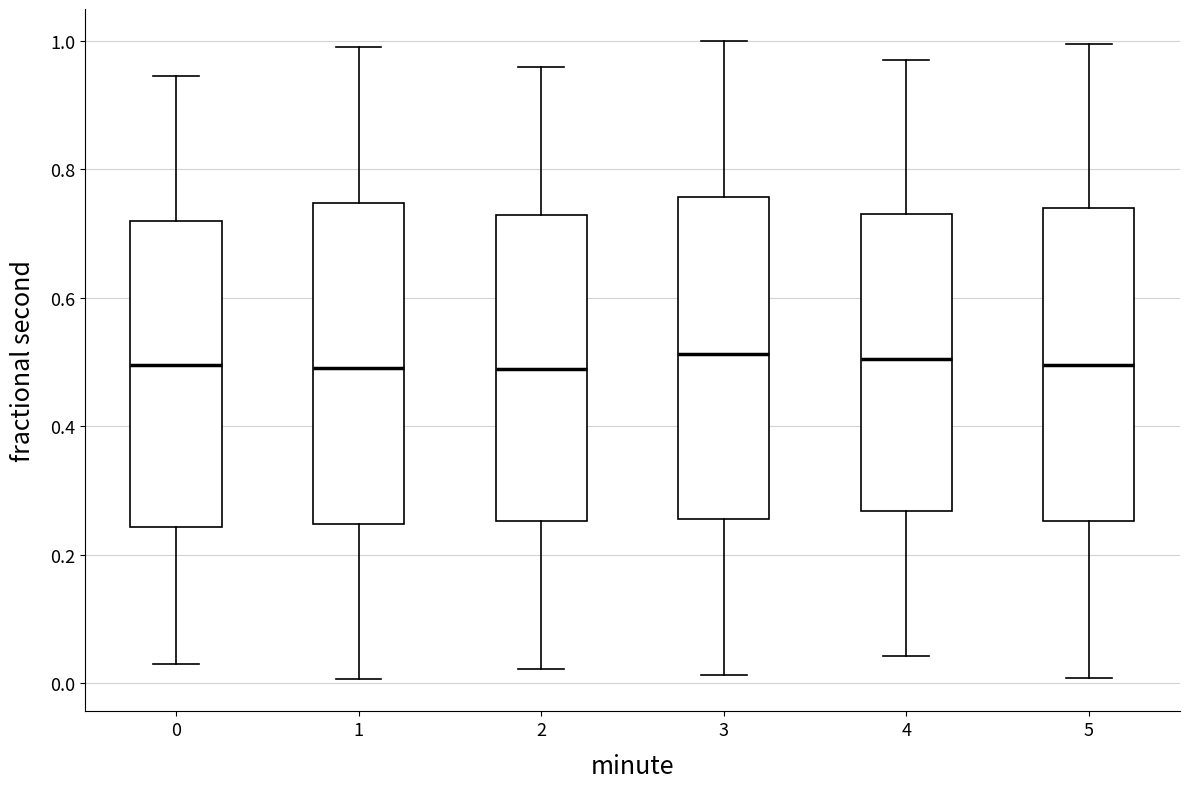

Reading left to right, read every box against the y-axis: the position of its median line, the range the box covers, and the ends of its whiskers. The values are not printed on the chart, so give them approximately, as read against the axis.

0: median 0.50, box 0.24 to 0.72, whiskers 0.02 to 0.94
1: median 0.48, box 0.24 to 0.74, whiskers 0.00 to 1.00
2: median 0.48, box 0.26 to 0.72, whiskers 0.02 to 0.96
3: median 0.52, box 0.26 to 0.76, whiskers 0.02 to 1.00
4: median 0.50, box 0.26 to 0.74, whiskers 0.04 to 0.96
5: median 0.50, box 0.26 to 0.74, whiskers 0.00 to 1.00